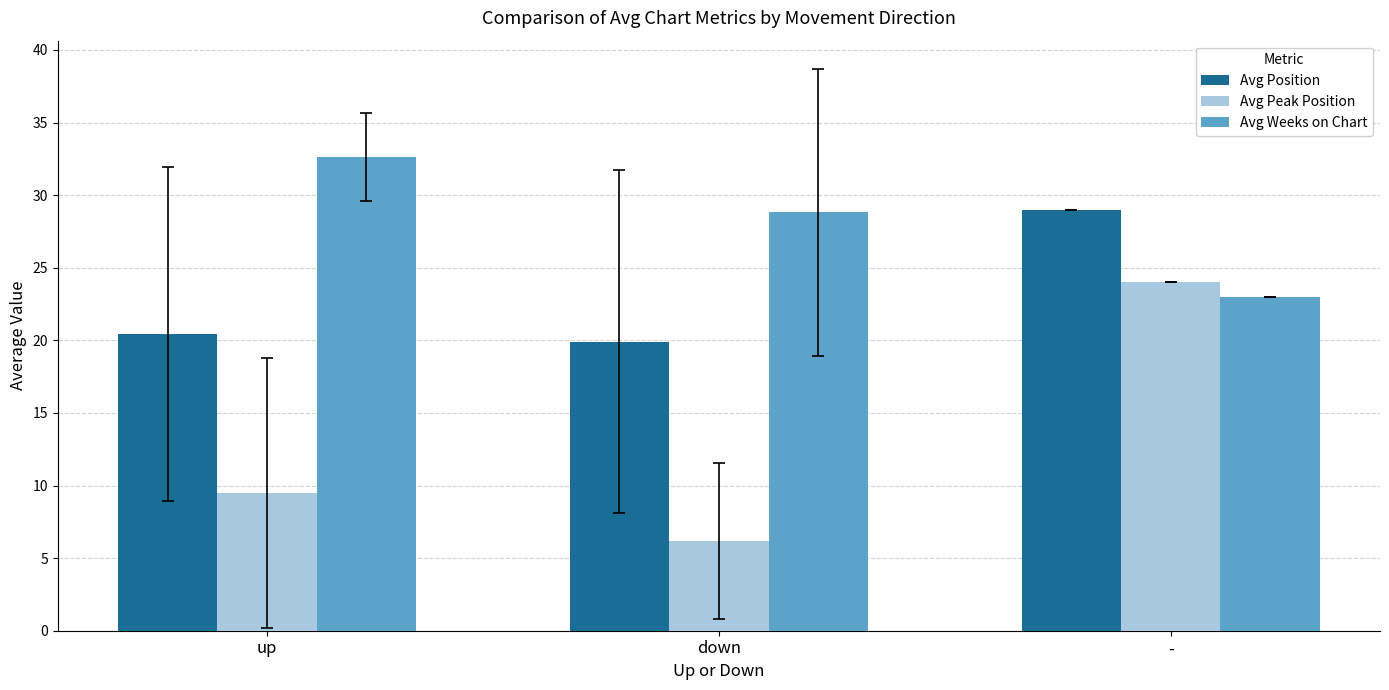

Reading right to left, list all the values displayed in this chart.

Avg Position: -=29.0	down=19.9	up=20.4
Avg Peak Position: -=24.0	down=6.2	up=9.5
Avg Weeks on Chart: -=23.0	down=28.8	up=32.6